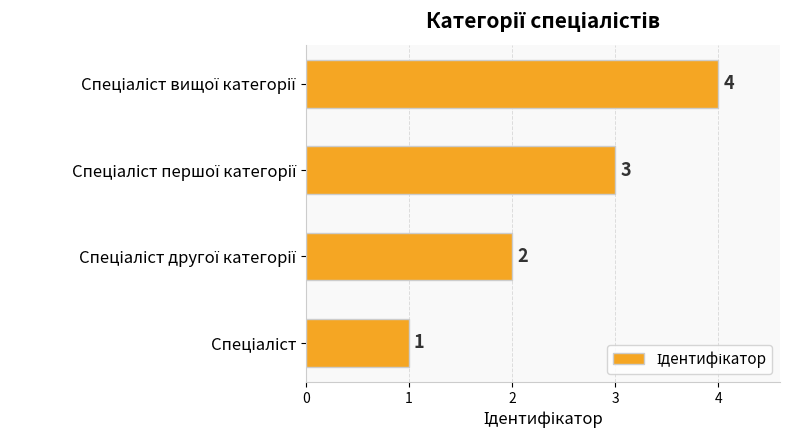

What is the difference between the maximum and minimum values?

3